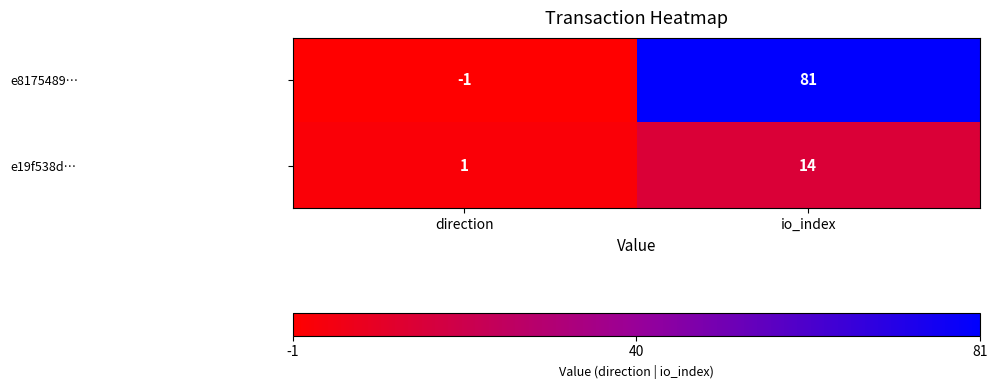

Which category has the lowest value across all series?

direction